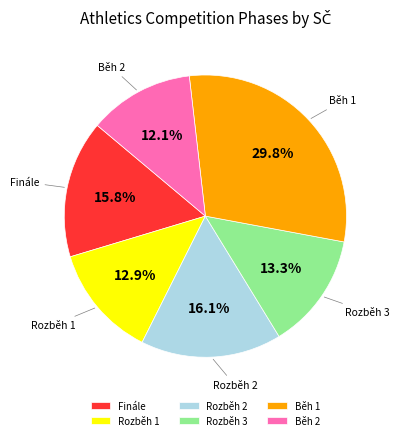

How many slices are in this pie chart?

6